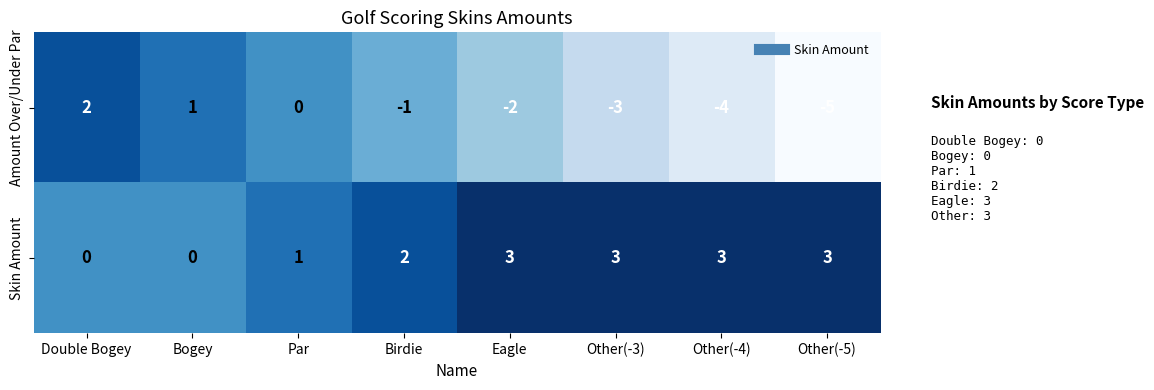

At how many categories does at least one series exceed 0?

8